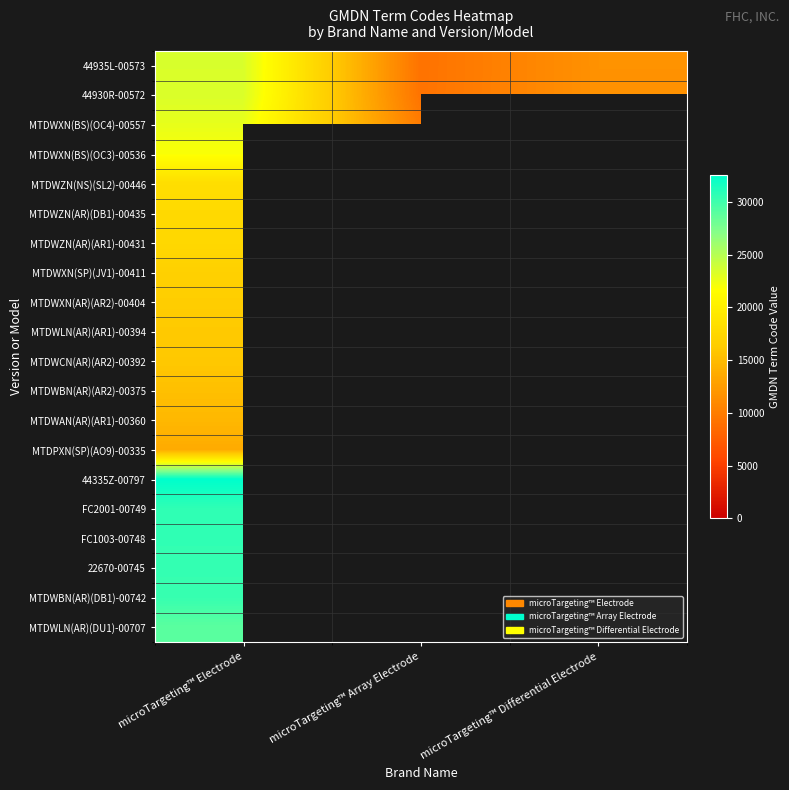

Which category has the highest value in the 44935L-00573 series?

microTargeting™ Electrode